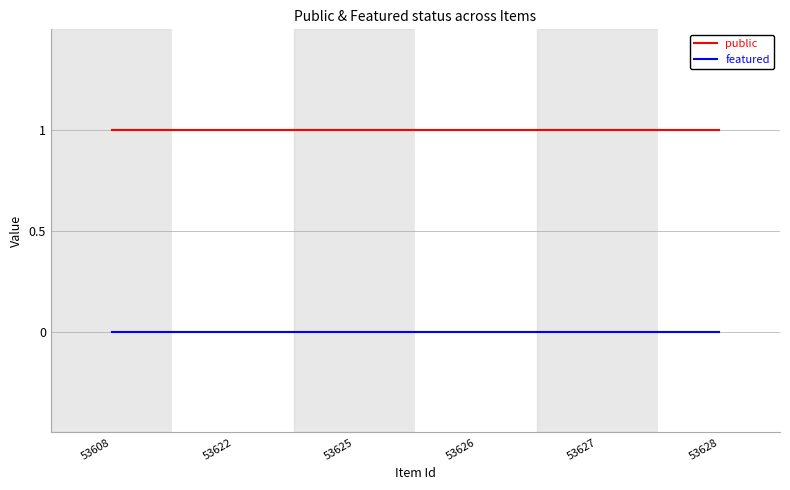

True or false: featured and public intersect in this chart.

False